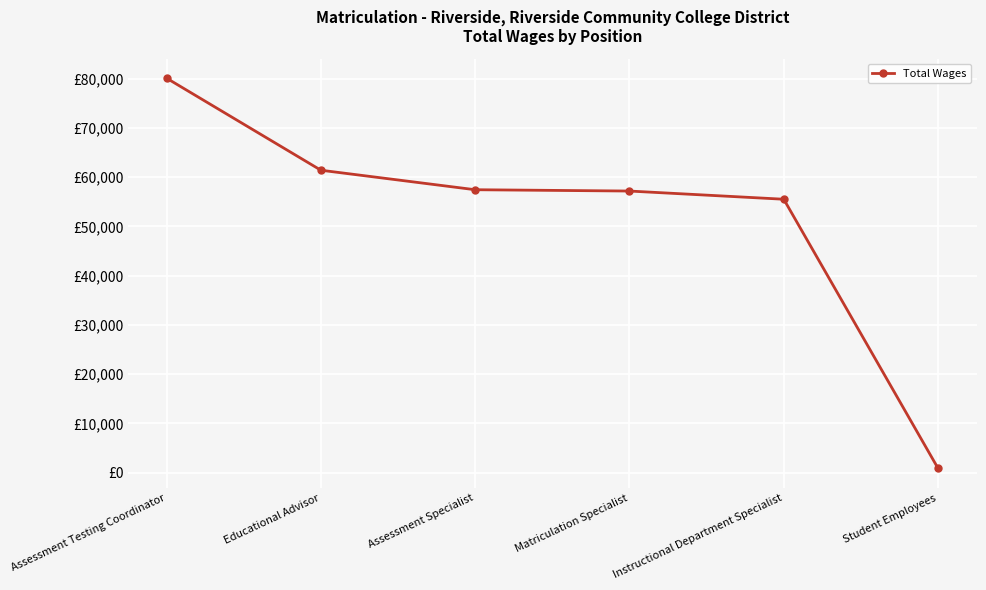

Where does the data first go above 57439?

Assessment Testing Coordinator